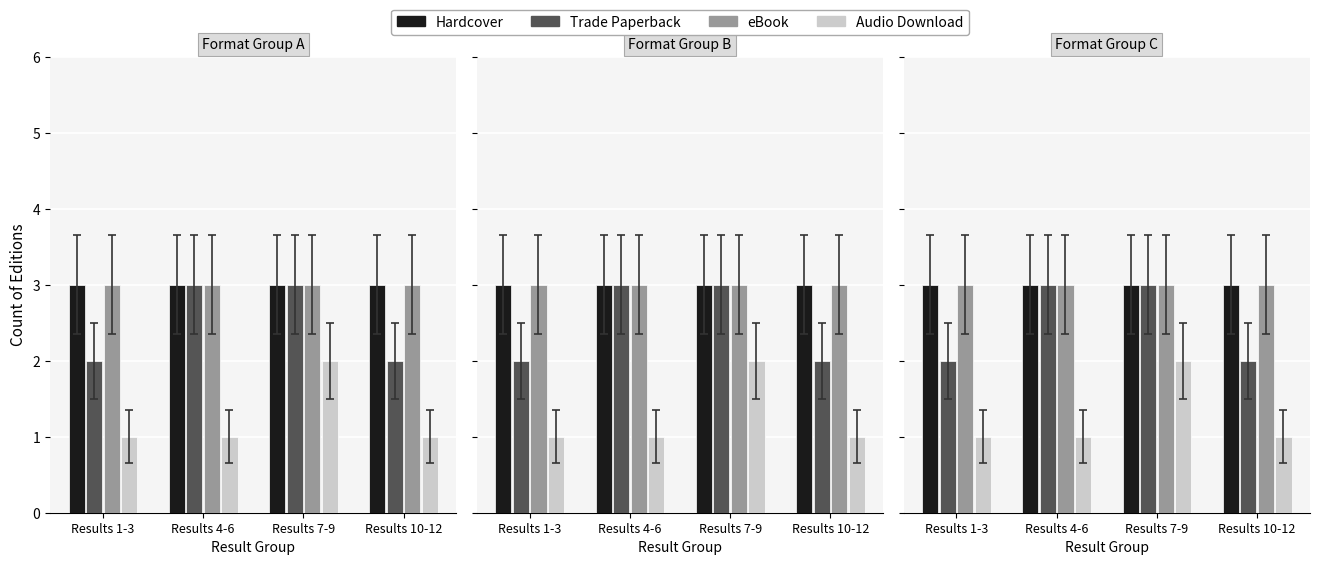

At which category is the sum across all series the highest?

Results 7-9